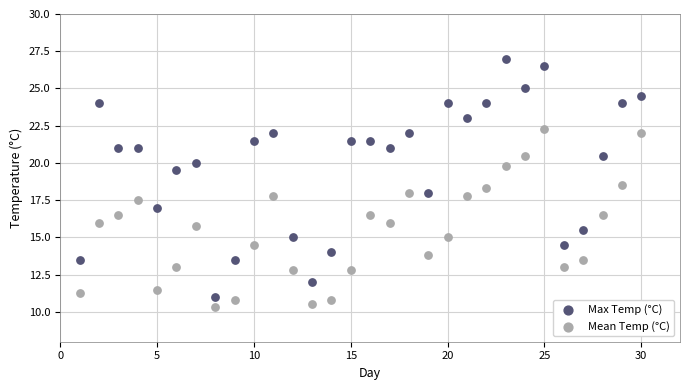

Across all data points, what is the range of Y values (max minus min)?

16.7